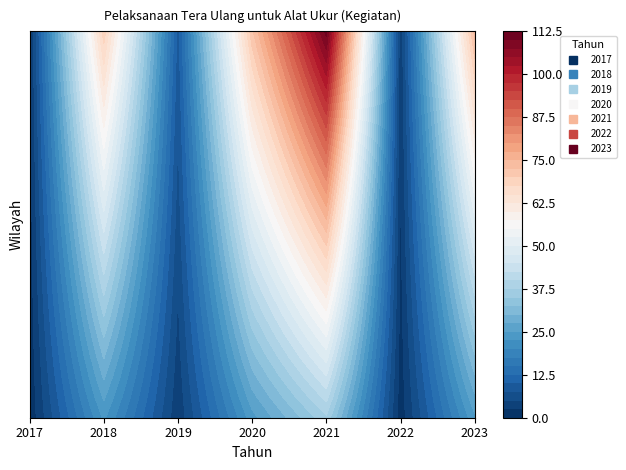

Reading left to right, transcribe all the data shown in this chart.

1	46	6	48	74	2	49